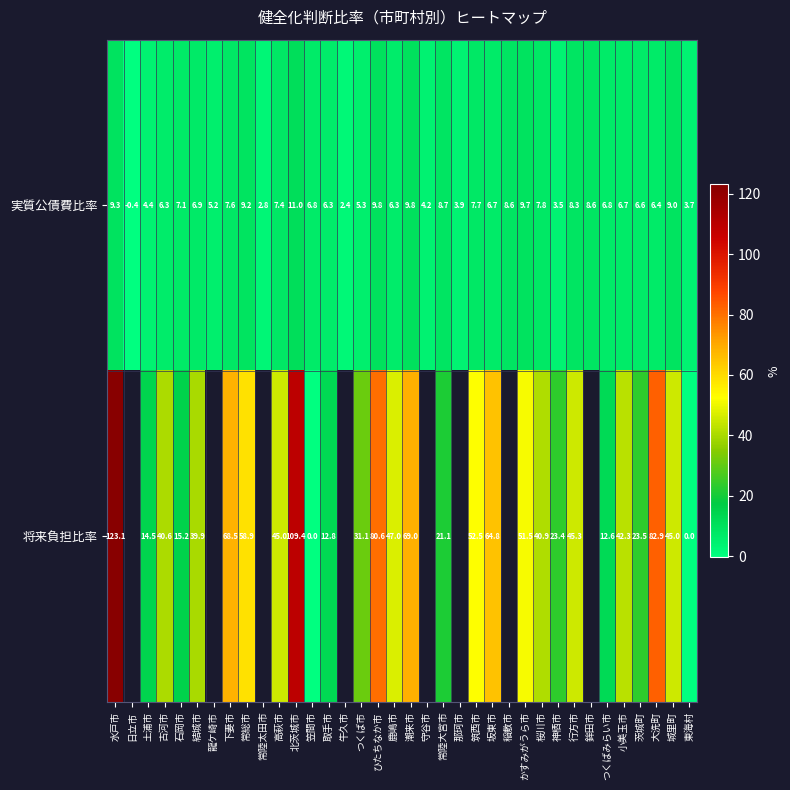

At which label is 実質公債費比率 closest to 5?

龍ケ崎市